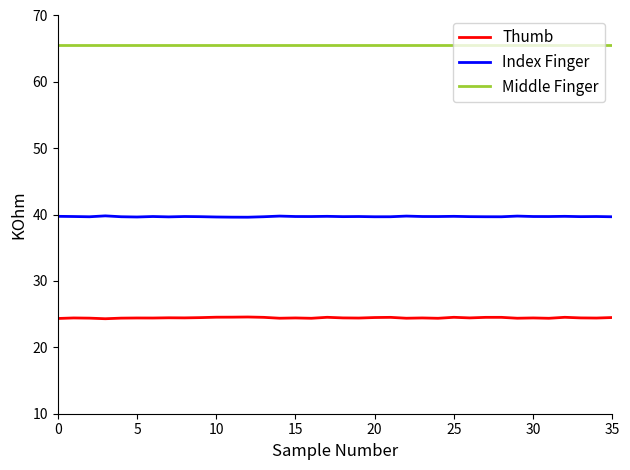

True or false: Thumb and Middle Finger intersect in this chart.

False